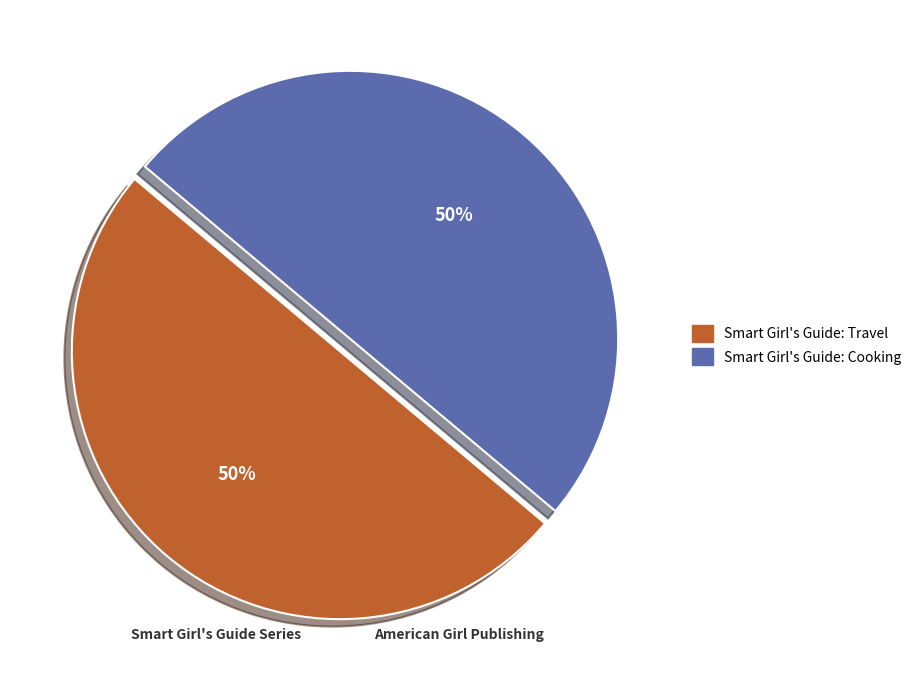

Count the number of slices in the pie.

2